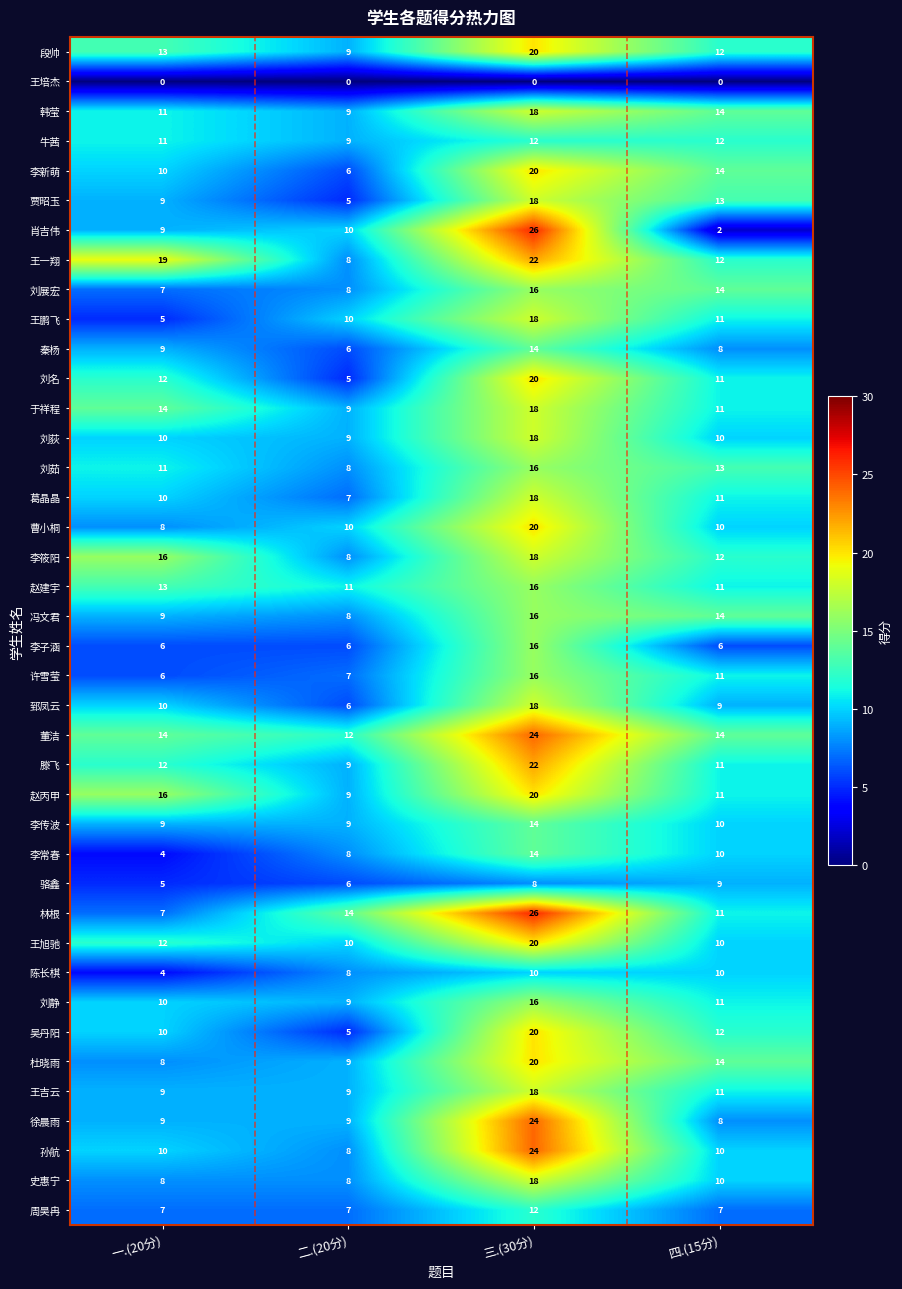

What is the difference between the maximum and minimum values in the 刘名 series?

15